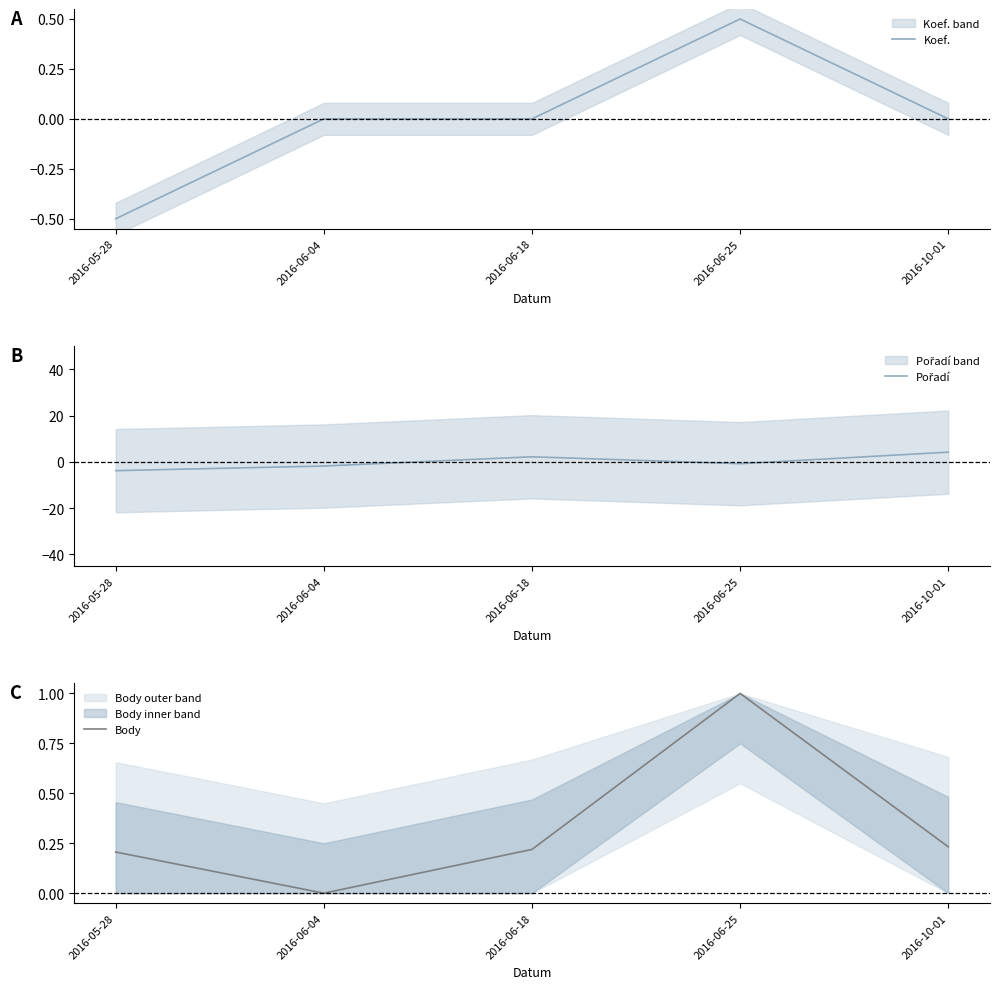

What position from the right is 2016-06-18?

3